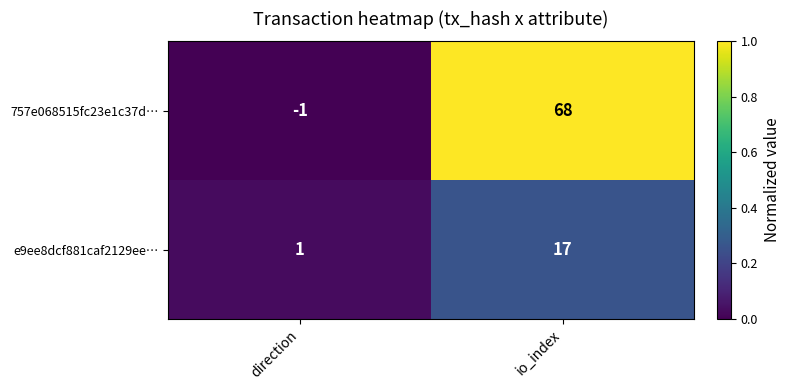

List the series in order of their peak value, highest first.

757e068515fc23e1c37d…, e9ee8dcf881caf2129ee…